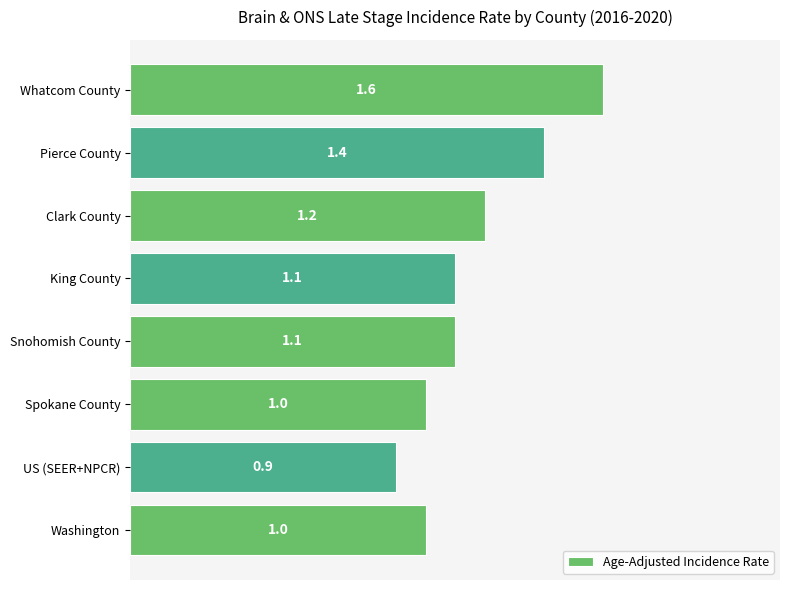

What is the sum of the values at Pierce County and Washington?

2.4